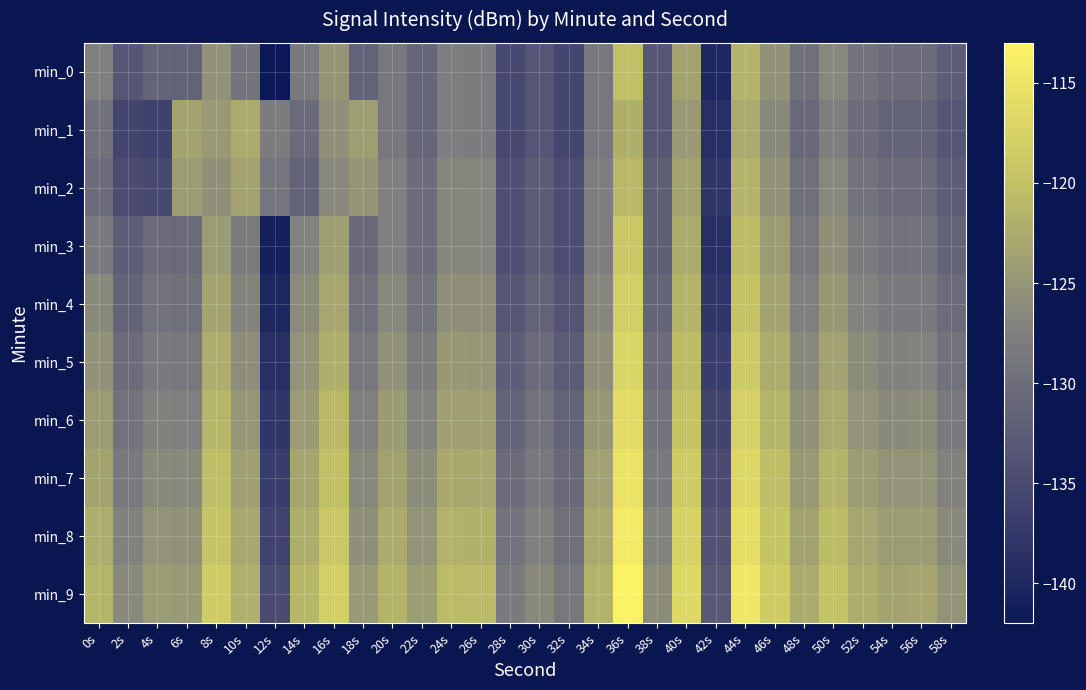

List the series in order of their peak value, lowest first.

min_1, min_2, min_0, min_3, min_4, min_5, min_6, min_7, min_8, min_9